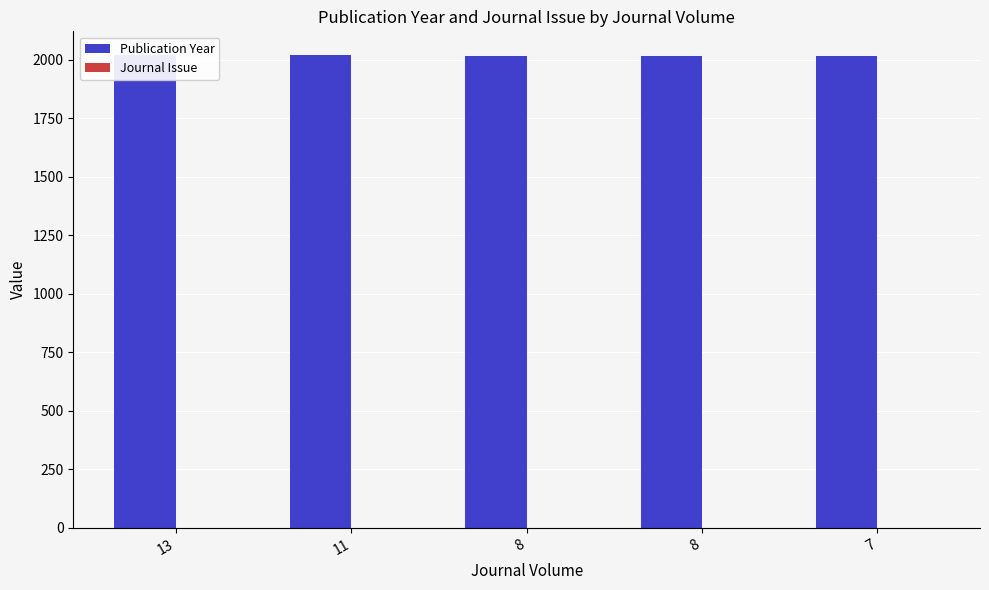

At how many categories does at least one series exceed 1608?

5